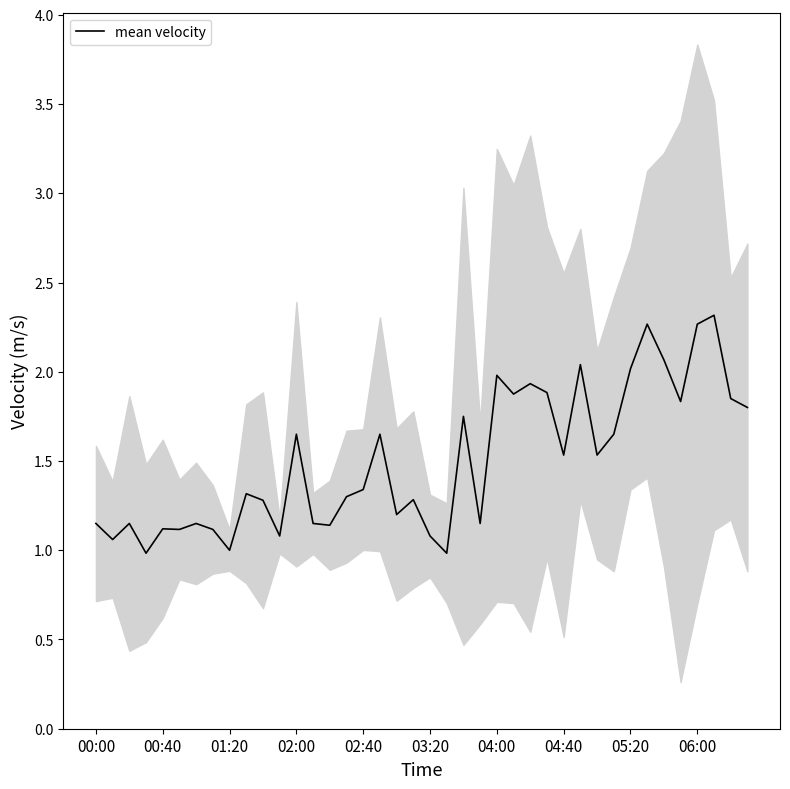

How many values are below 1?

3